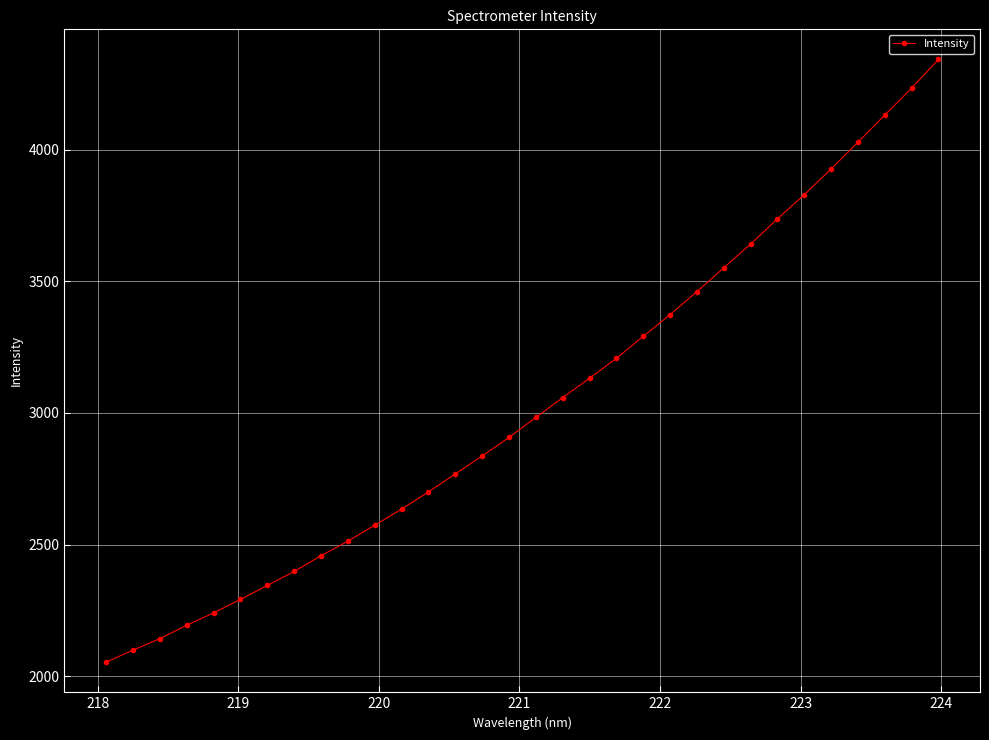

What is the greatest value displayed?

4343.5